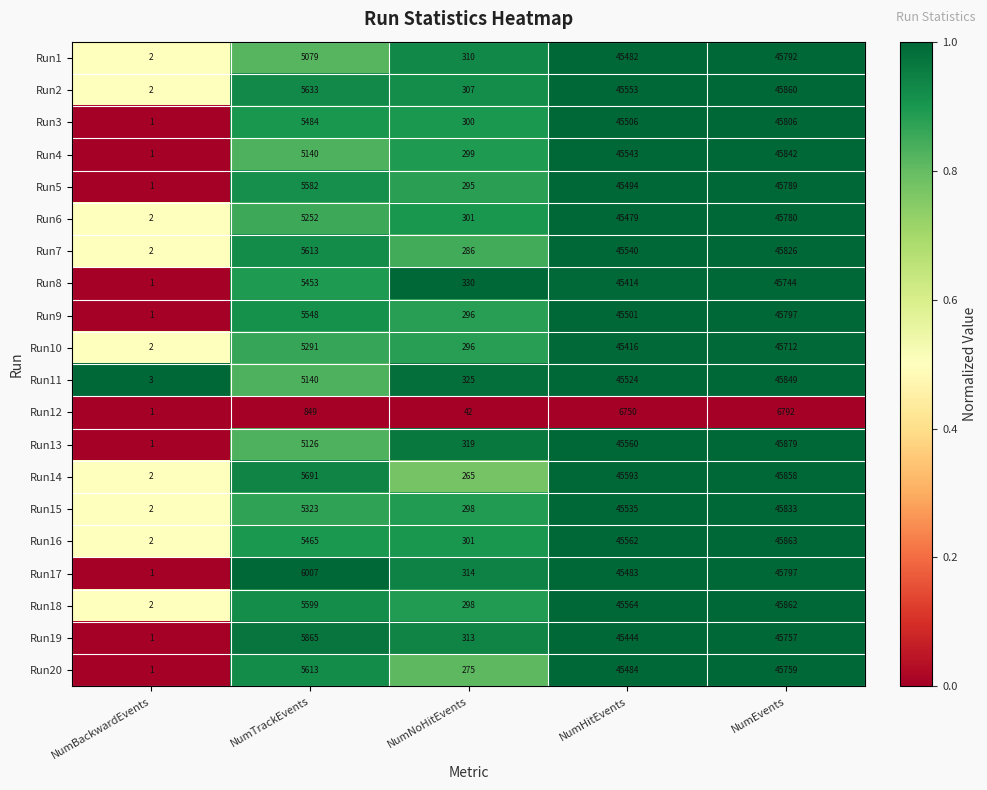

Rank the categories by Run6 value from highest to lowest.

NumEvents, NumHitEvents, NumTrackEvents, NumNoHitEvents, NumBackwardEvents